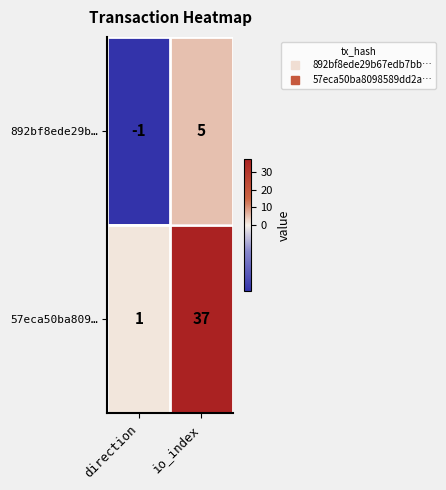

At which category does the chart reach its peak across all series?

io_index